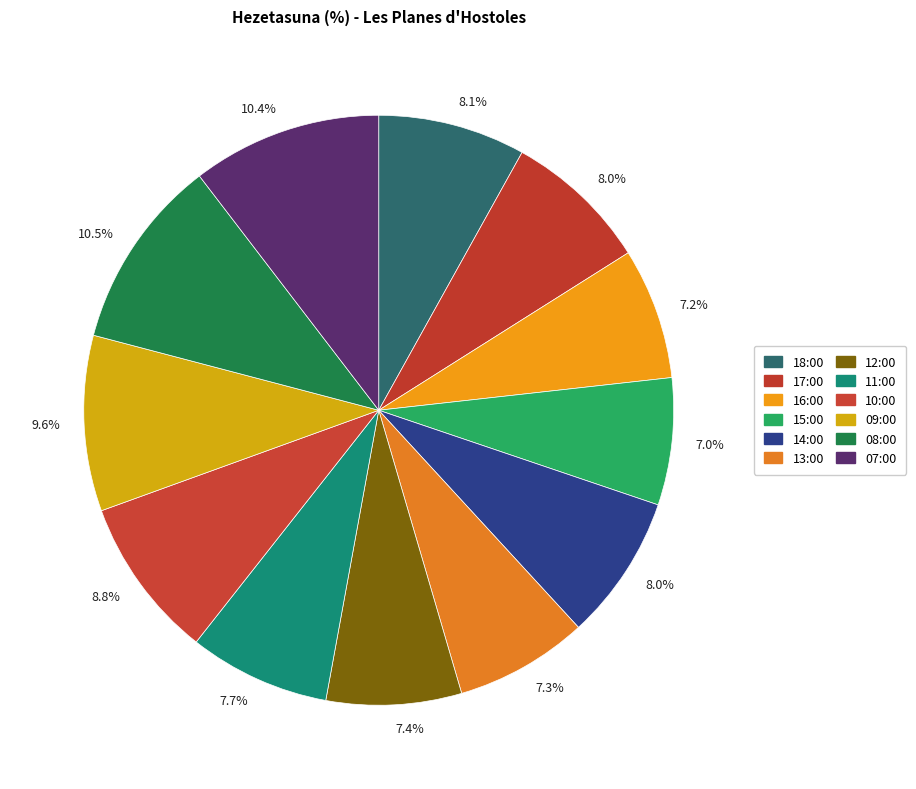

Is there a majority slice in this chart?

No